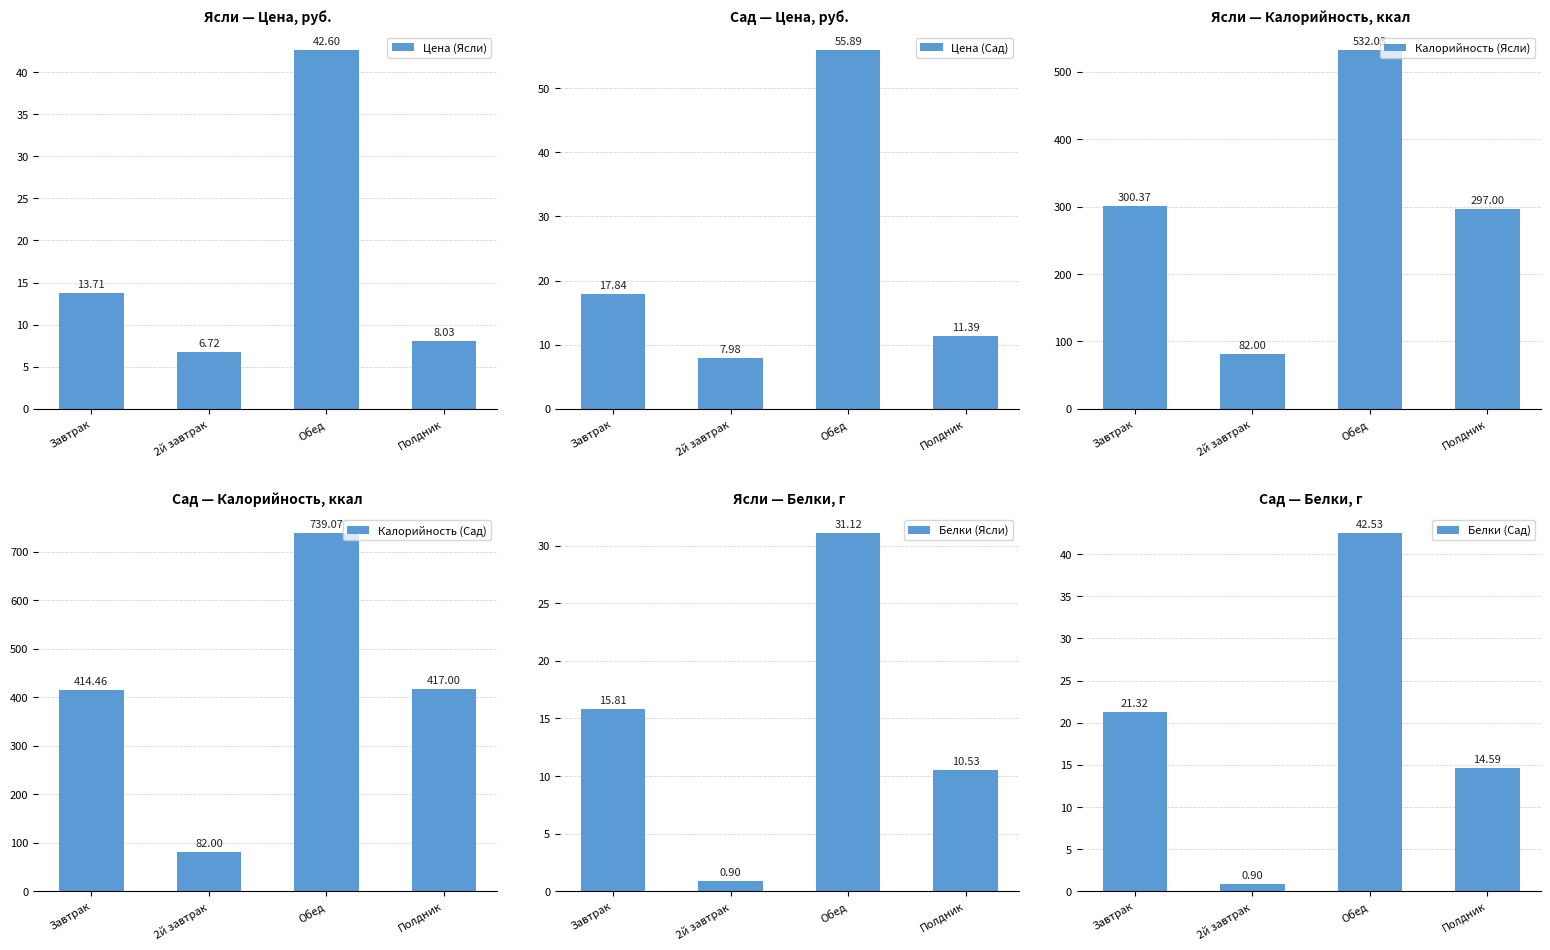

At which label is Цена (Ясли) closest to 24?

Завтрак